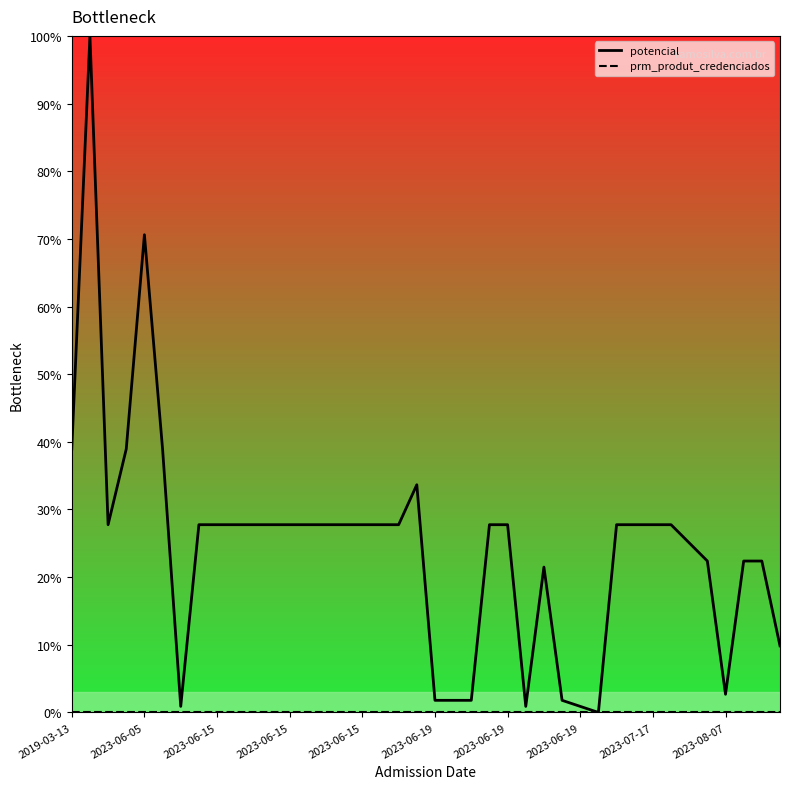

Reading left to right, list all the values displayed in this chart.

potencial: 38.9	100.0	27.7	38.9	70.6	38.9	0.9	27.7	27.7	27.7	27.7	27.7	27.7	27.7	27.7	27.7	27.7	27.7	27.7	33.7	1.8	1.8	1.8	27.7	27.7	0.9	21.5	1.8	0.9	0.0	27.7	27.7	27.7	27.7	25.1	22.4	2.7	22.4	22.4	9.8
prm_produt_credenciados: 0.0	0.0	0.0	0.0	0.0	0.0	0.0	0.0	0.0	0.0	0.0	0.0	0.0	0.0	0.0	0.0	0.0	0.0	0.0	0.0	0.0	0.0	0.0	0.0	0.0	0.0	0.0	0.0	0.0	0.0	0.0	0.0	0.0	0.0	0.0	0.0	0.0	0.0	0.0	0.0